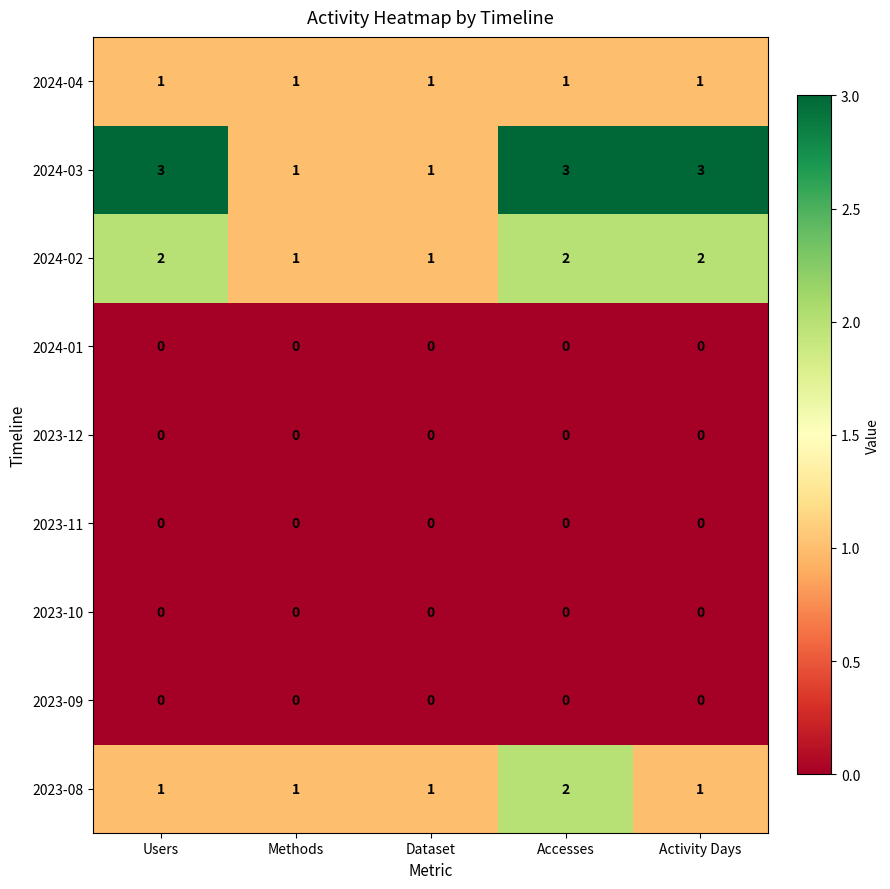

What is the maximum value shown in the chart?

3